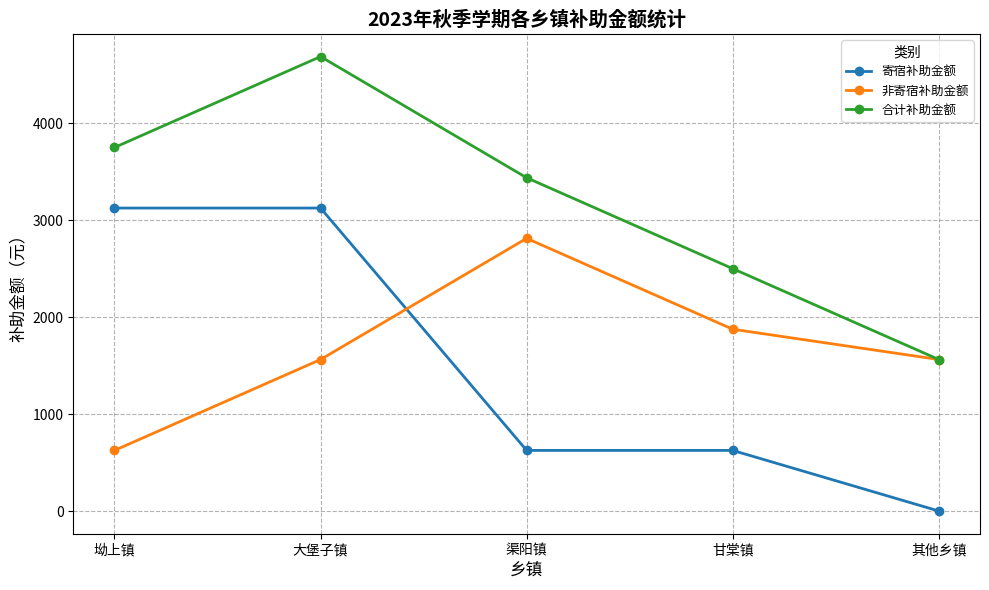

What is the label of the 2nd point from the left?

大堡子镇